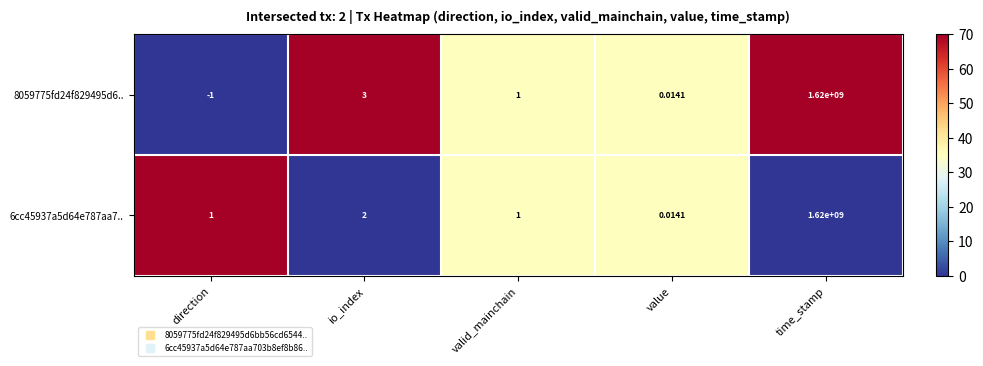

Which category has the highest value across all series?

time_stamp